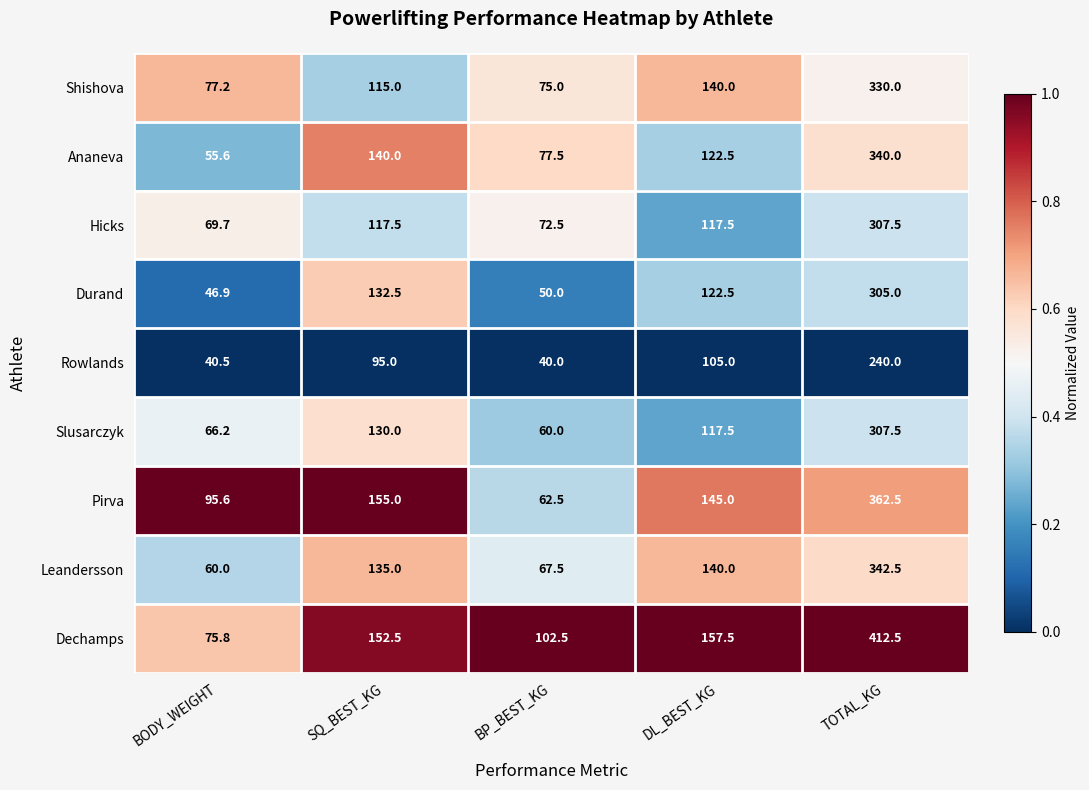

Which series has the largest range (max minus min)?

Dechamps